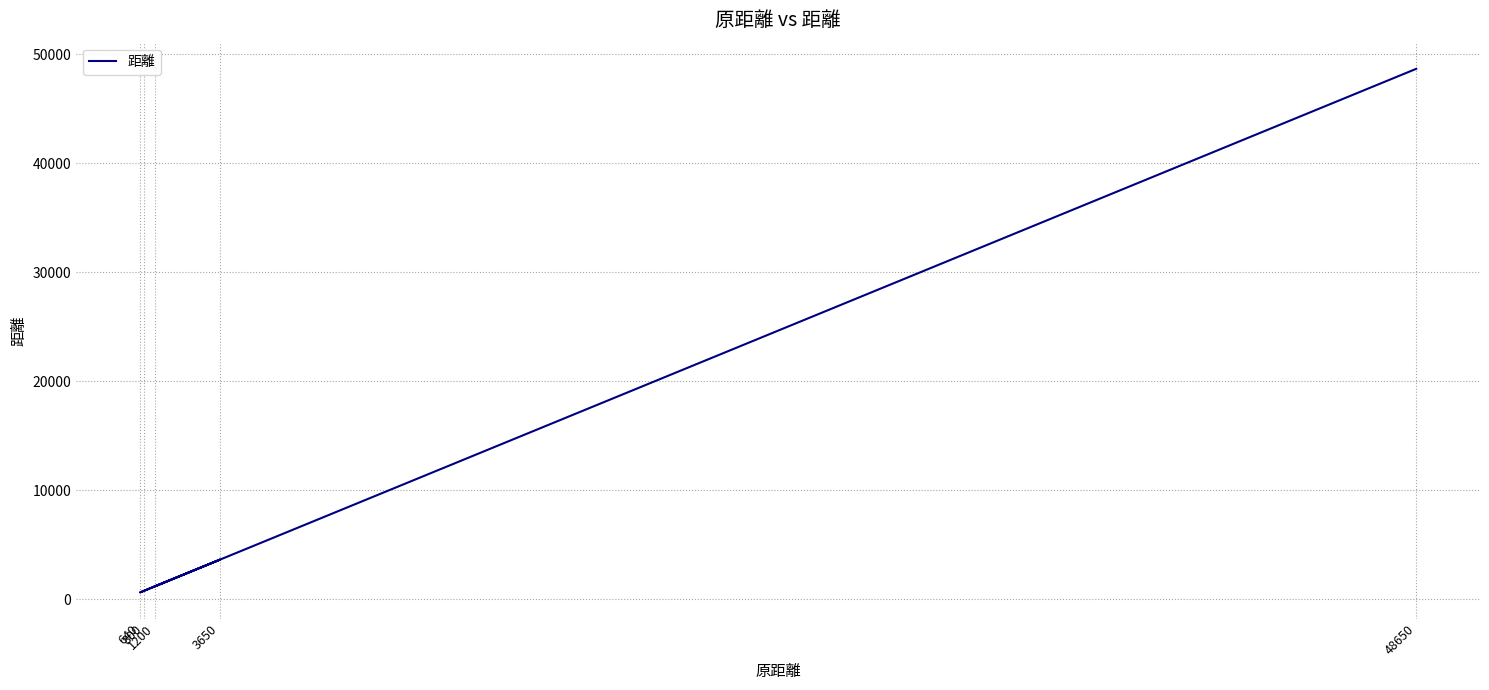

Reading right to left, transcribe all the data shown in this chart.

48650=48650	640=640	800=800	3650=3650	1200=1200